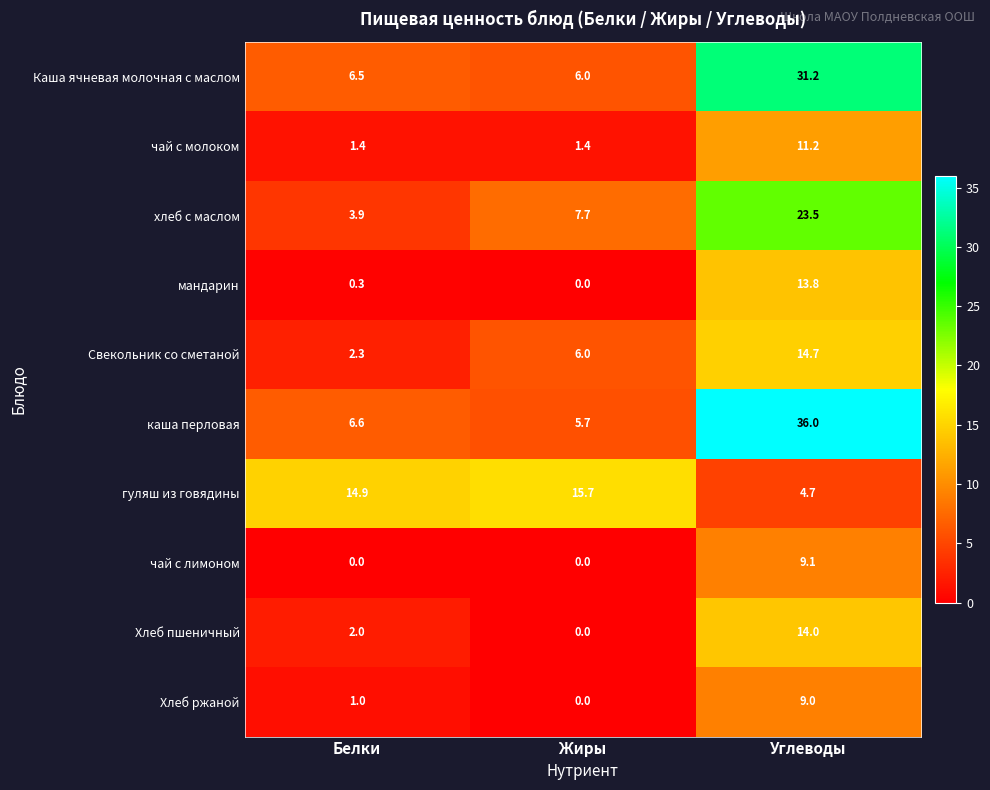

At Углеводы, list the series in order from largest to smallest.

каша перловая, Каша ячневая молочная с маслом, хлеб с маслом, Свекольник со сметаной, Хлеб пшеничный, мандарин, чай с молоком, чай с лимоном, Хлеб ржаной, гуляш из говядины